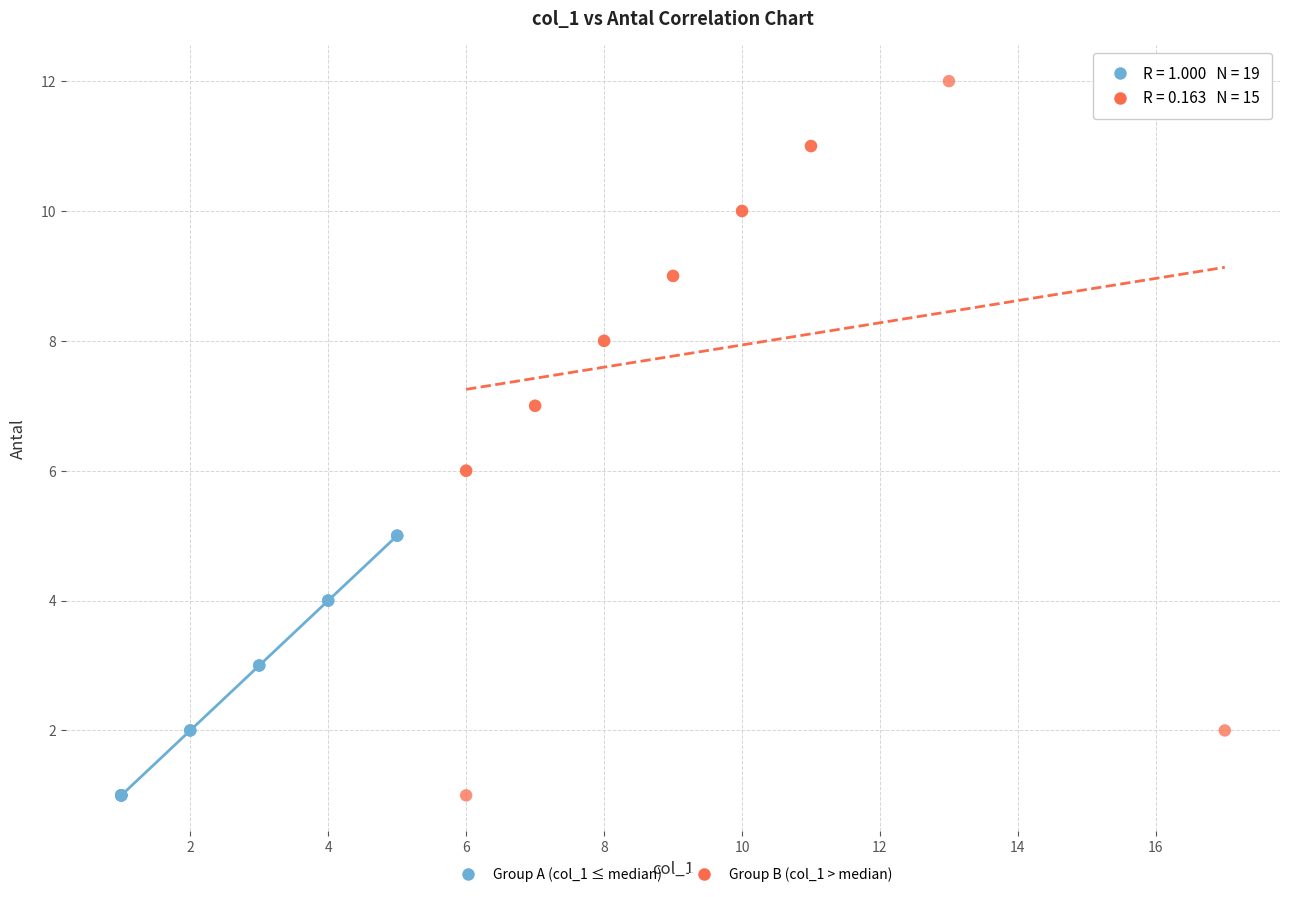

Which series has the widest spread of Y values?

Group B (col_1 > median)